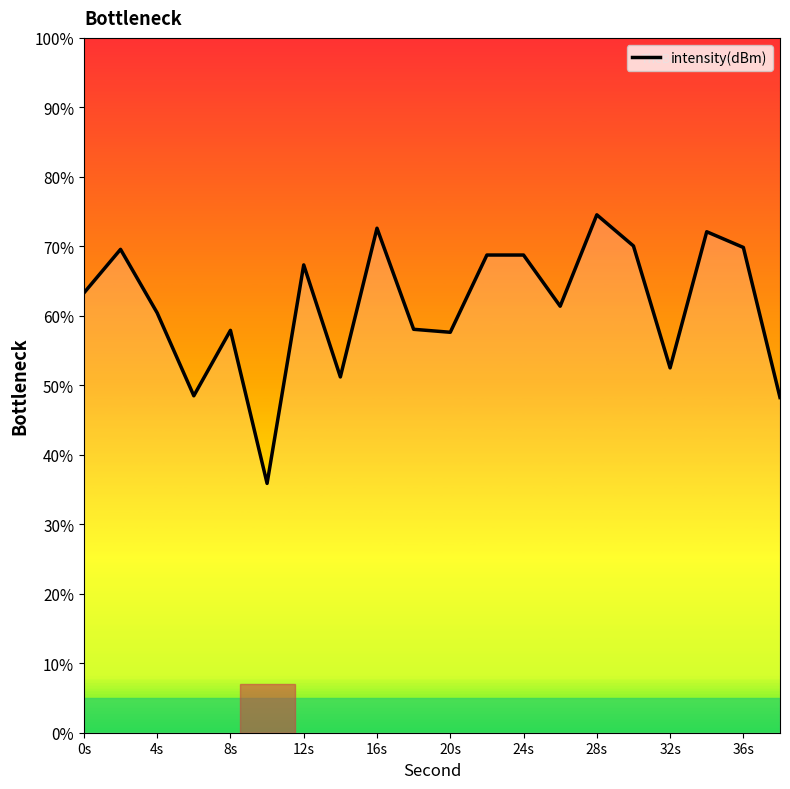

What is the smallest value displayed?

35.9